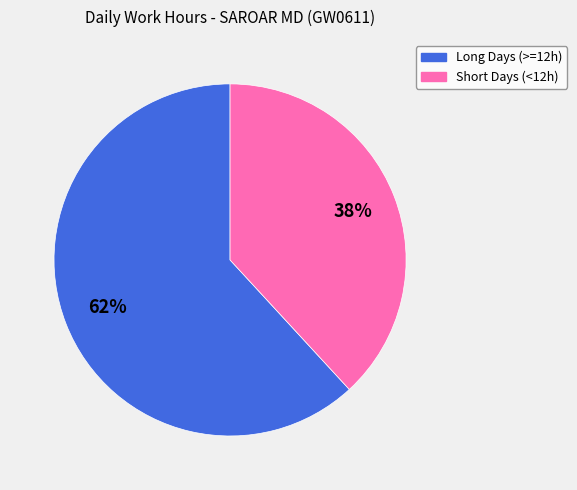

Is there a majority slice in this chart?

Yes